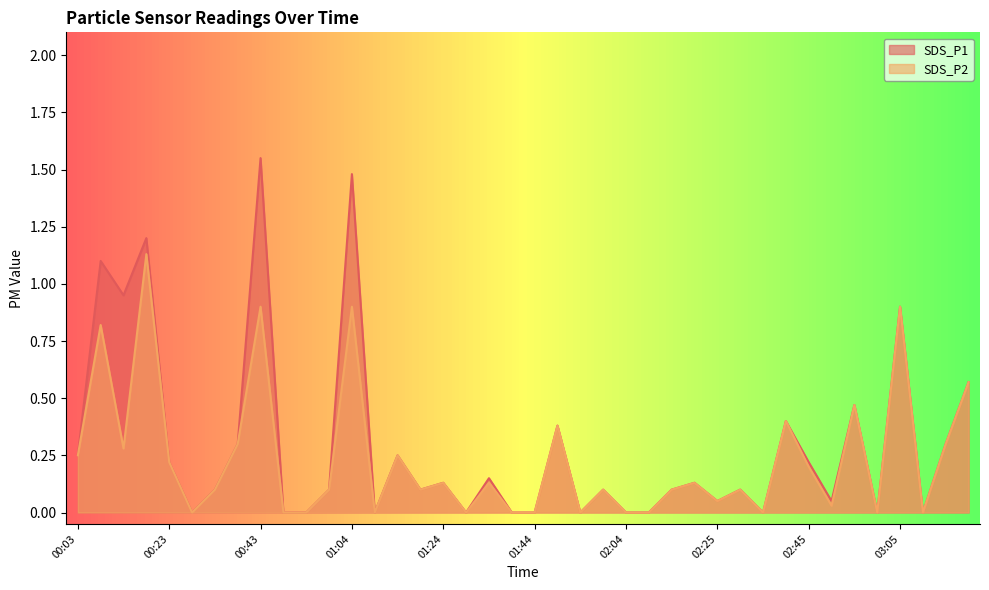

Is it true that SDS_P1 equals -1.0 at 03:00?

False